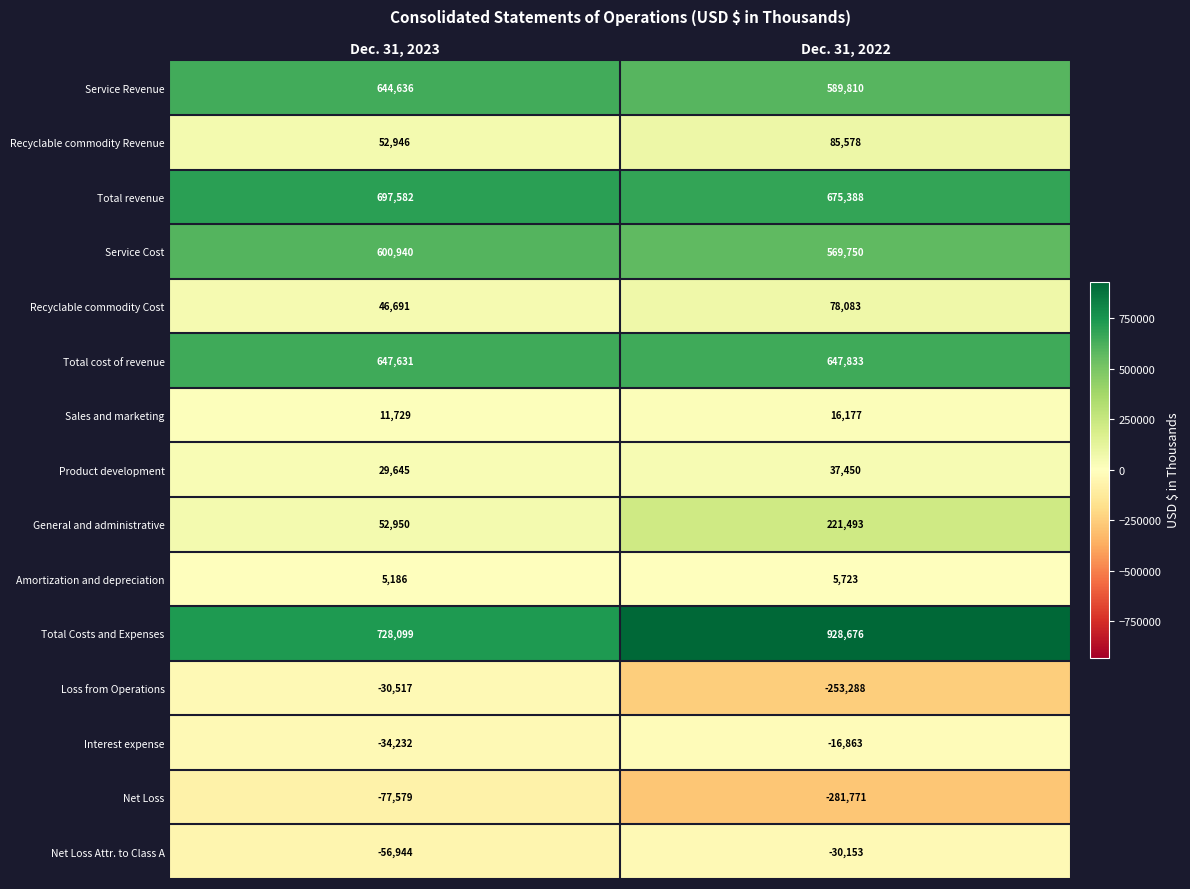

What is the minimum value shown in the chart?

-281771